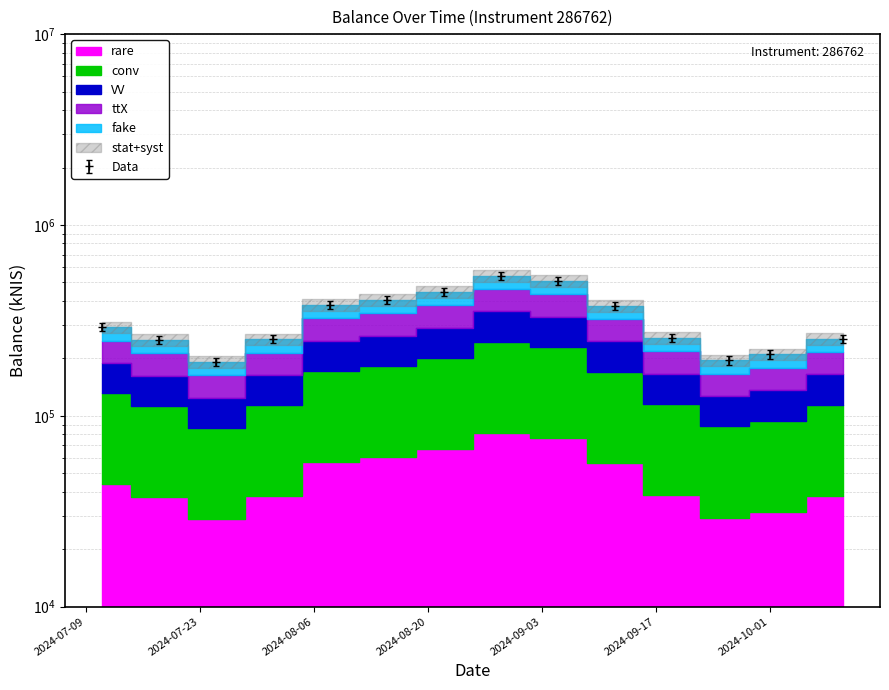

What is the ratio of the value at 2024-09-12 to the value at 2024-08-22?

0.8